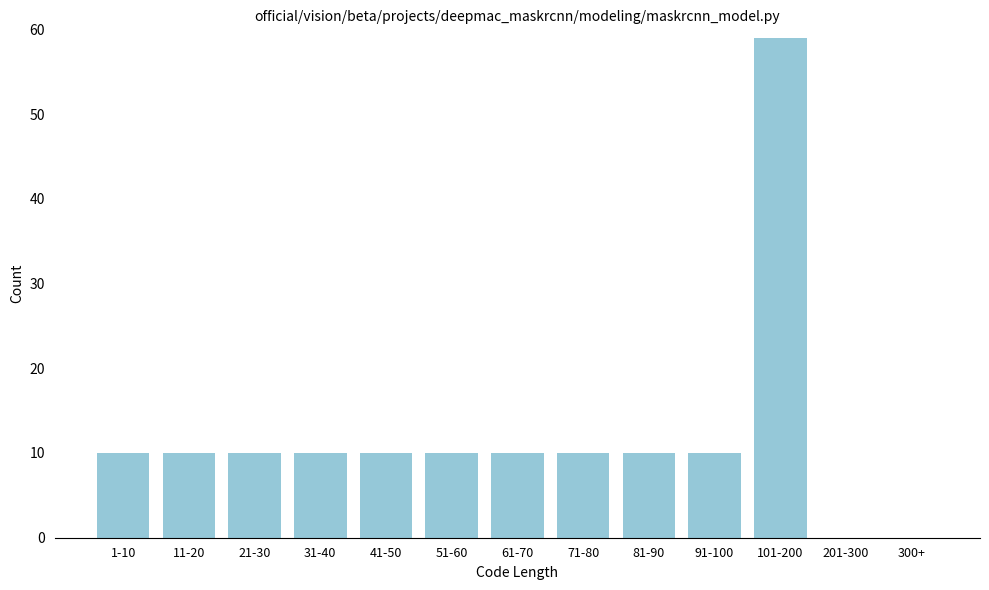

Reading left to right, transcribe all the data shown in this chart.

1-10=10	11-20=10	21-30=10	31-40=10	41-50=10	51-60=10	61-70=10	71-80=10	81-90=10	91-100=10	101-200=59	201-300=0	300+=0